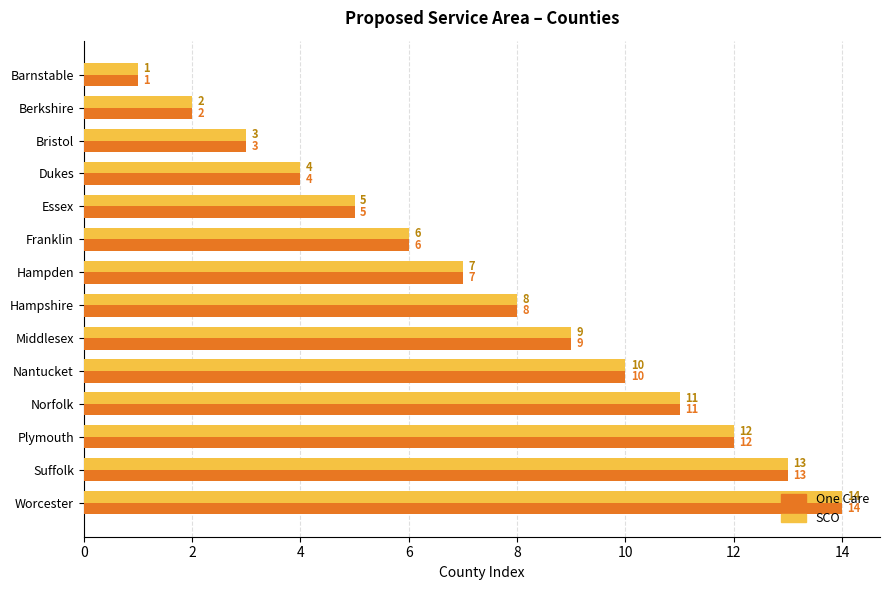

What is the total value across all series at Plymouth?

24